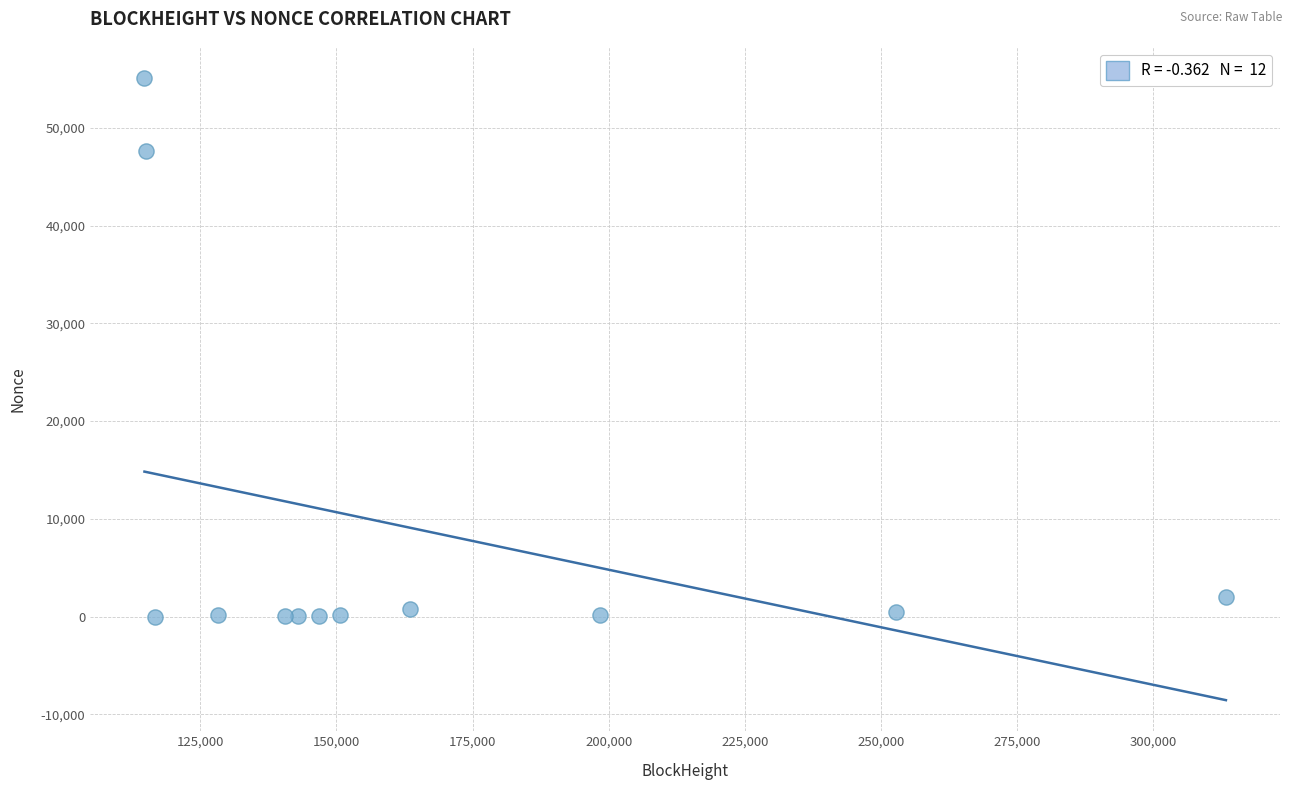

What is the range of X values (max minus min)?

198585